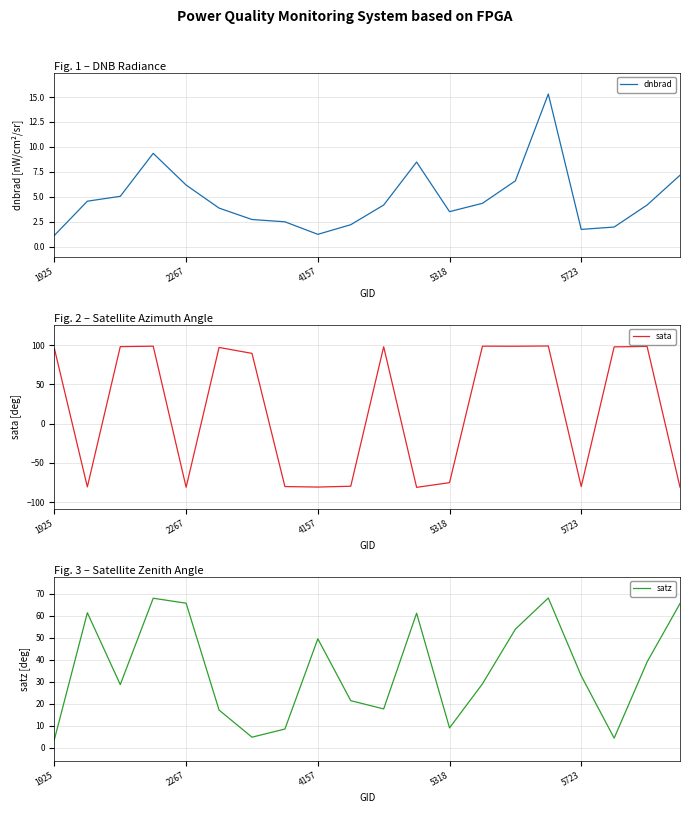

Does the chart have visible grid lines?

Yes